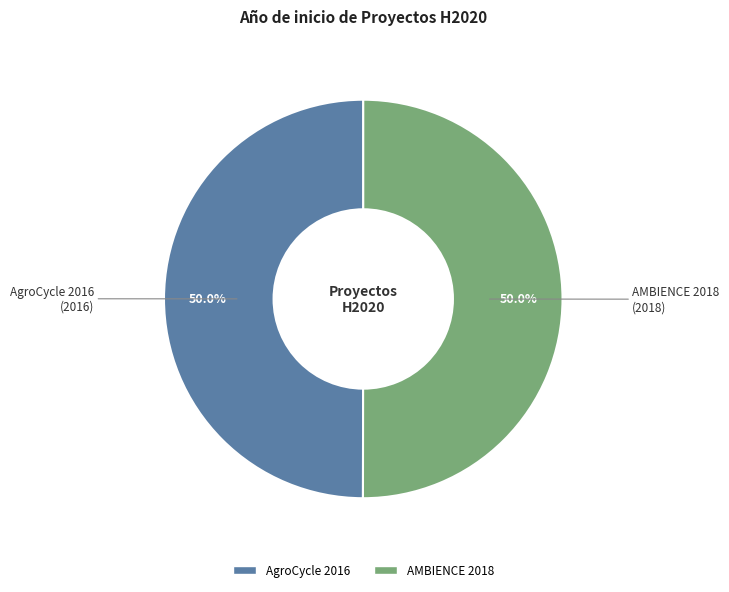

What is the ratio of the value at AMBIENCE 2018 to the value at AgroCycle 2016?

1.0